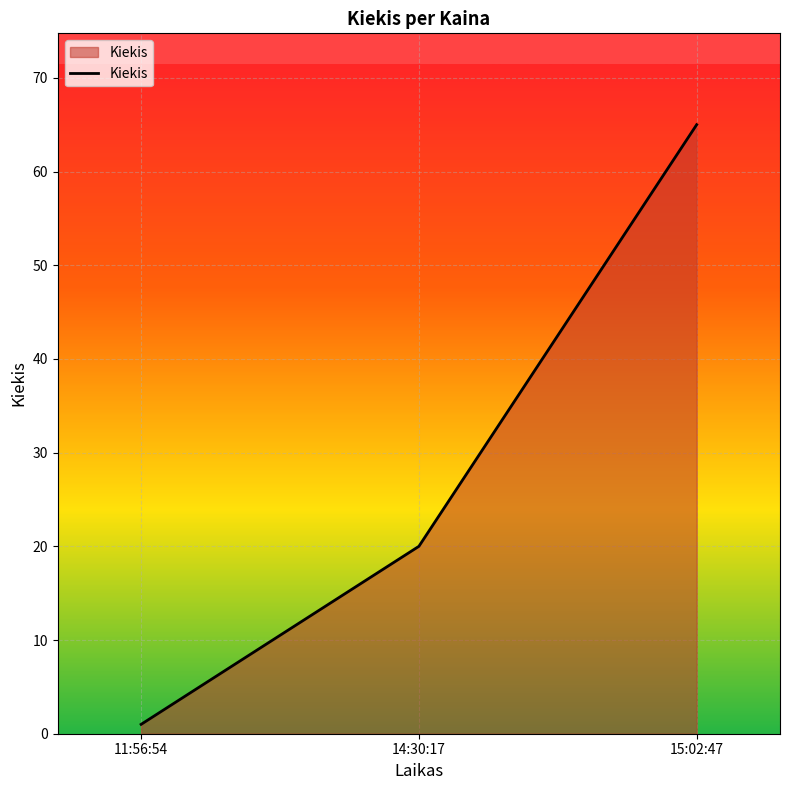

What is the sum of all values?

86